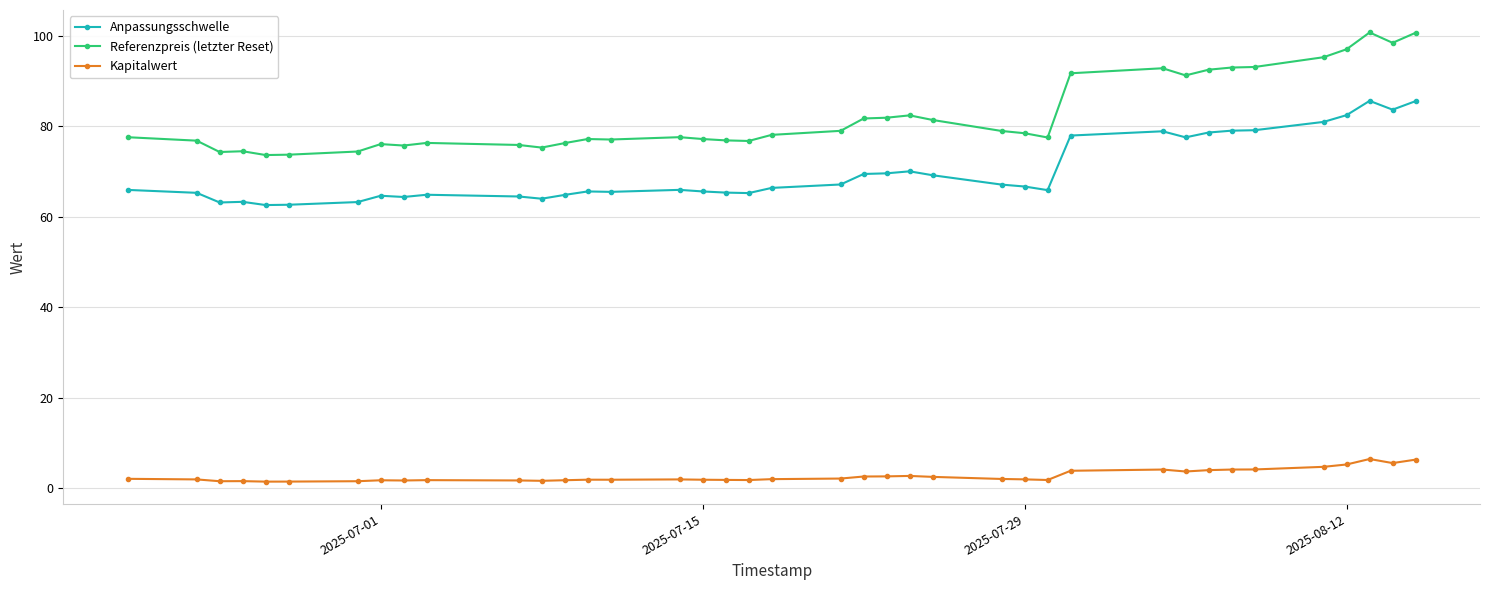

At how many categories does at least one series exceed 48?

39